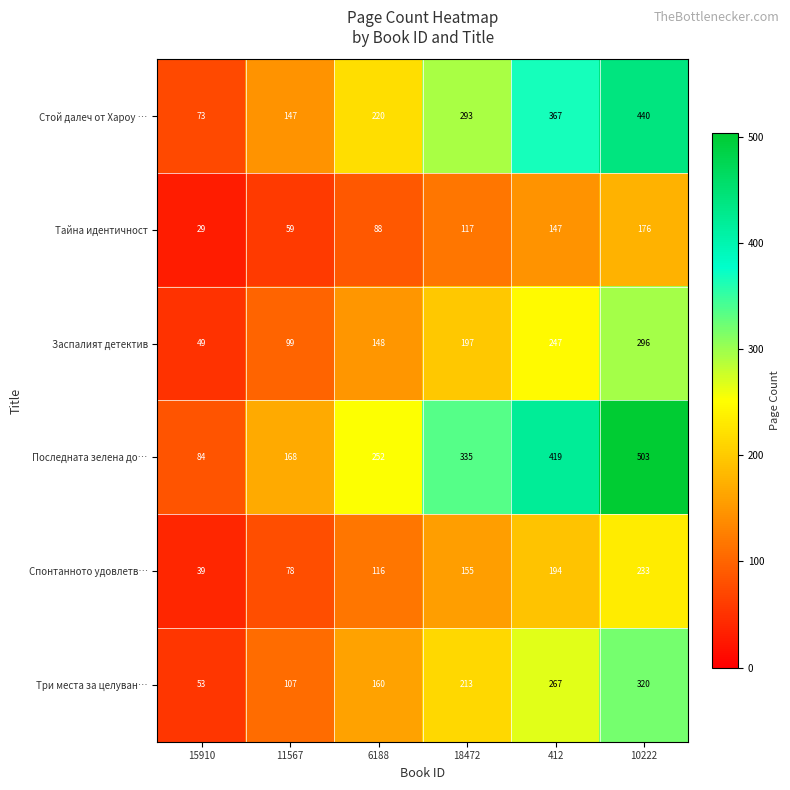

True or false: Заспалият детектив has a value of 148 at 6188.

True